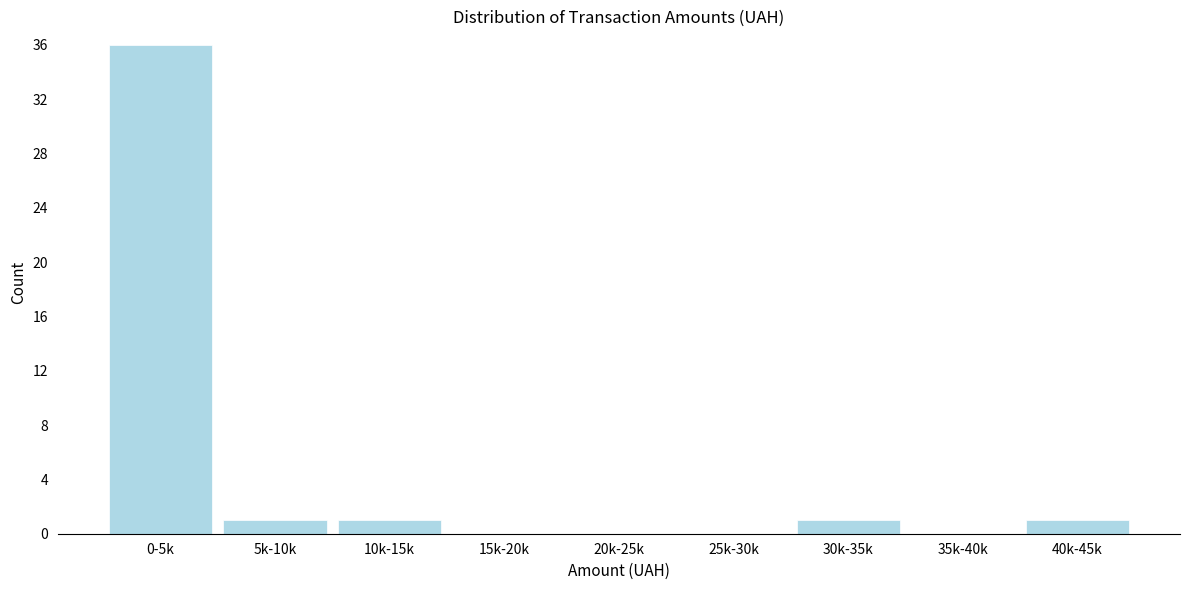

Reading right to left, transcribe all the data shown in this chart.

40k-45k=1	35k-40k=0	30k-35k=1	25k-30k=0	20k-25k=0	15k-20k=0	10k-15k=1	5k-10k=1	0-5k=36